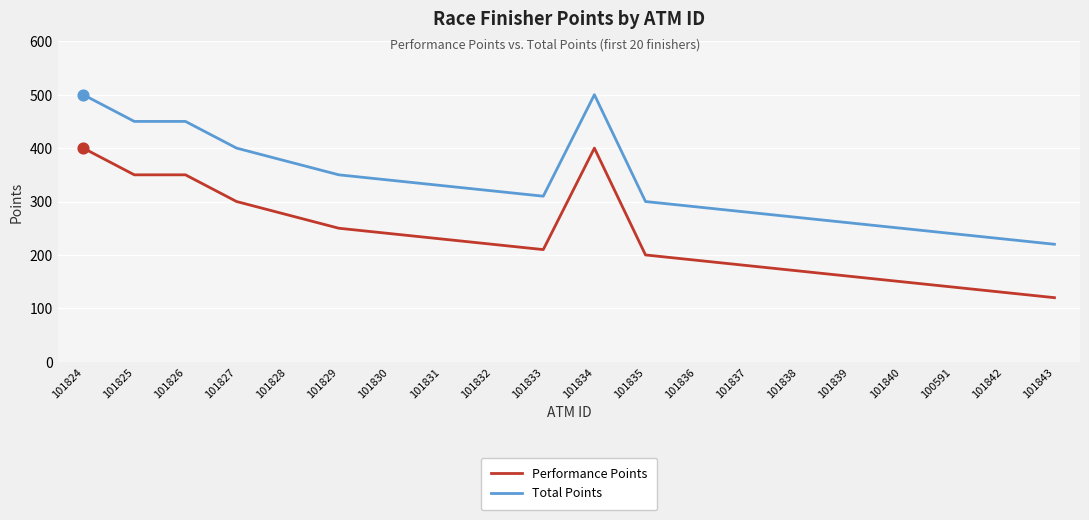

What is the difference between the highest and lowest values at 101840?

100